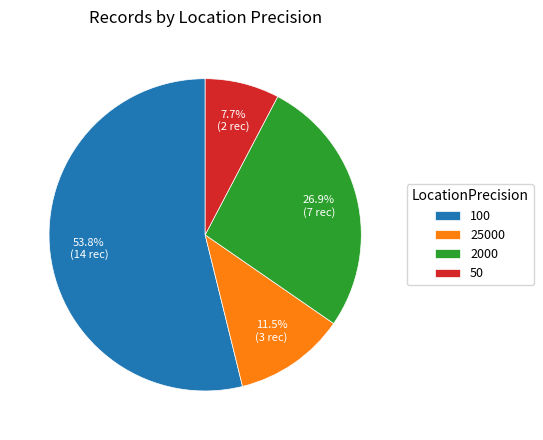

To the nearest percent, what is the difference between the 50 and 2000 slice percentages?

19%